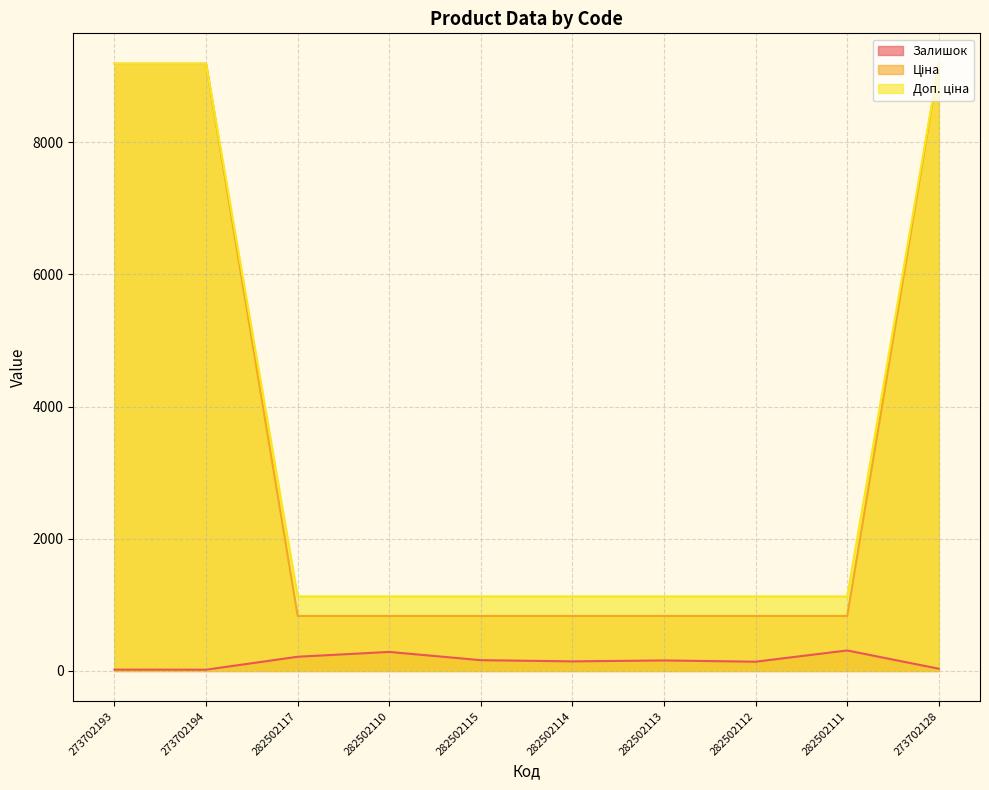

Rank the categories by Доп. ціна value from highest to lowest.

273702193, 273702194, 273702128, 282502117, 282502110, 282502115, 282502114, 282502113, 282502112, 282502111